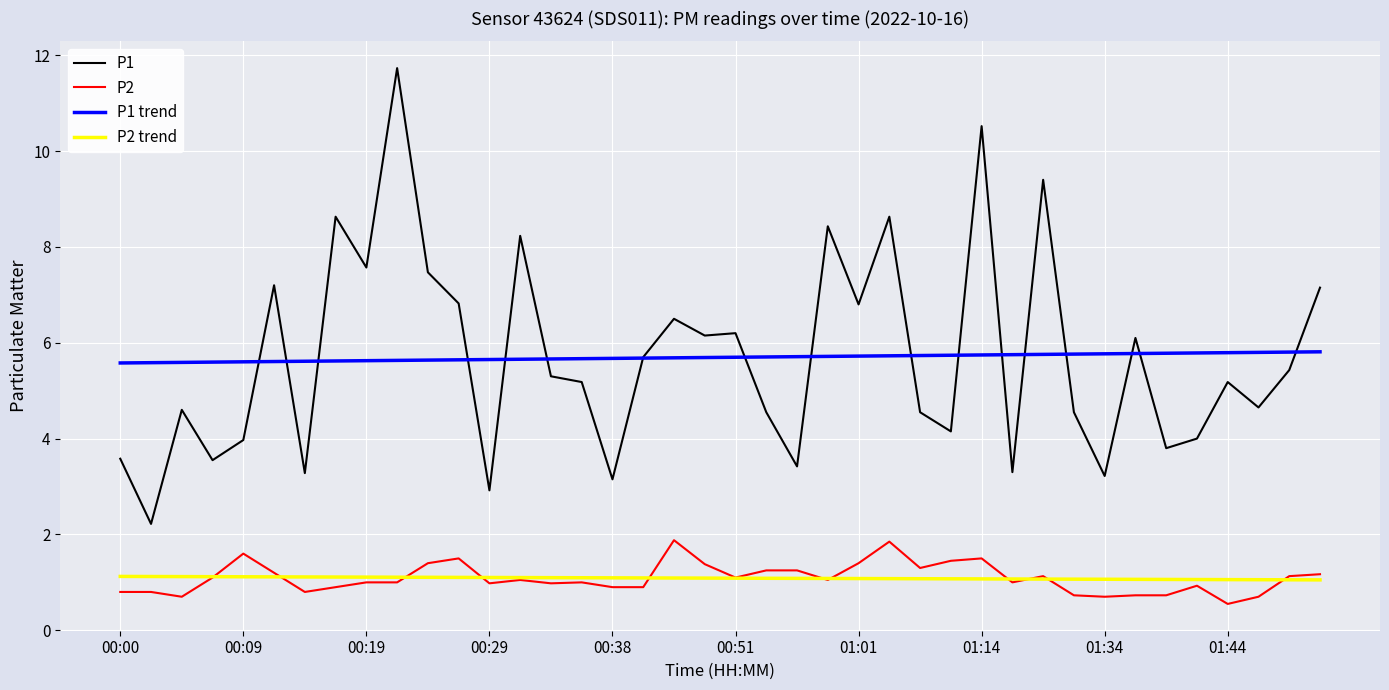

Which series has the largest range (max minus min)?

P1